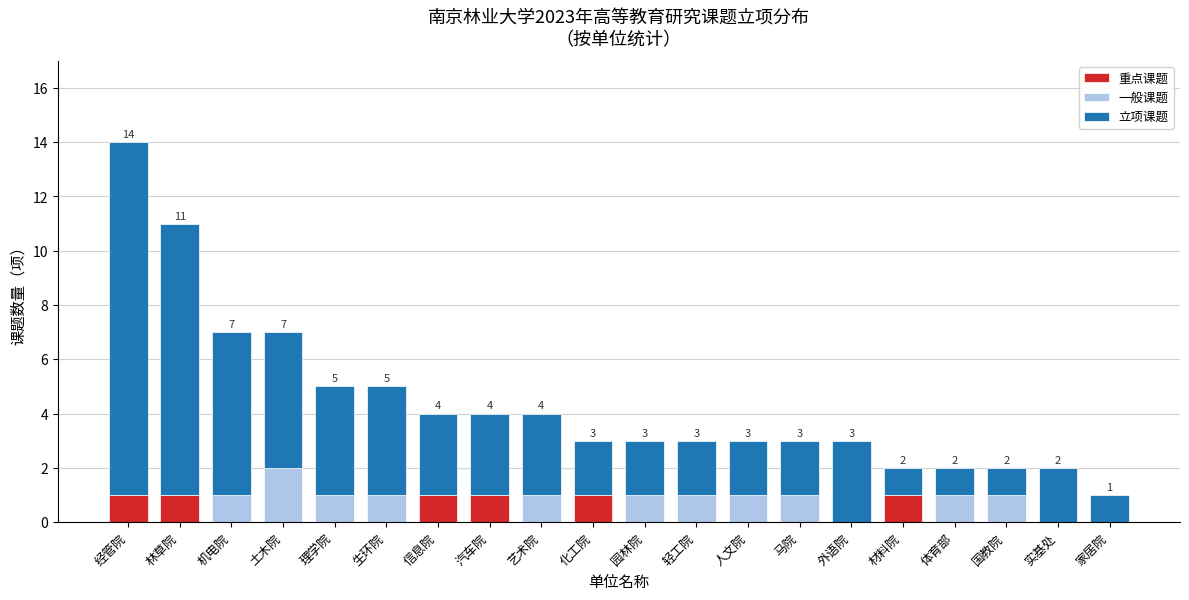

At which category is the sum across all series the highest?

经管院